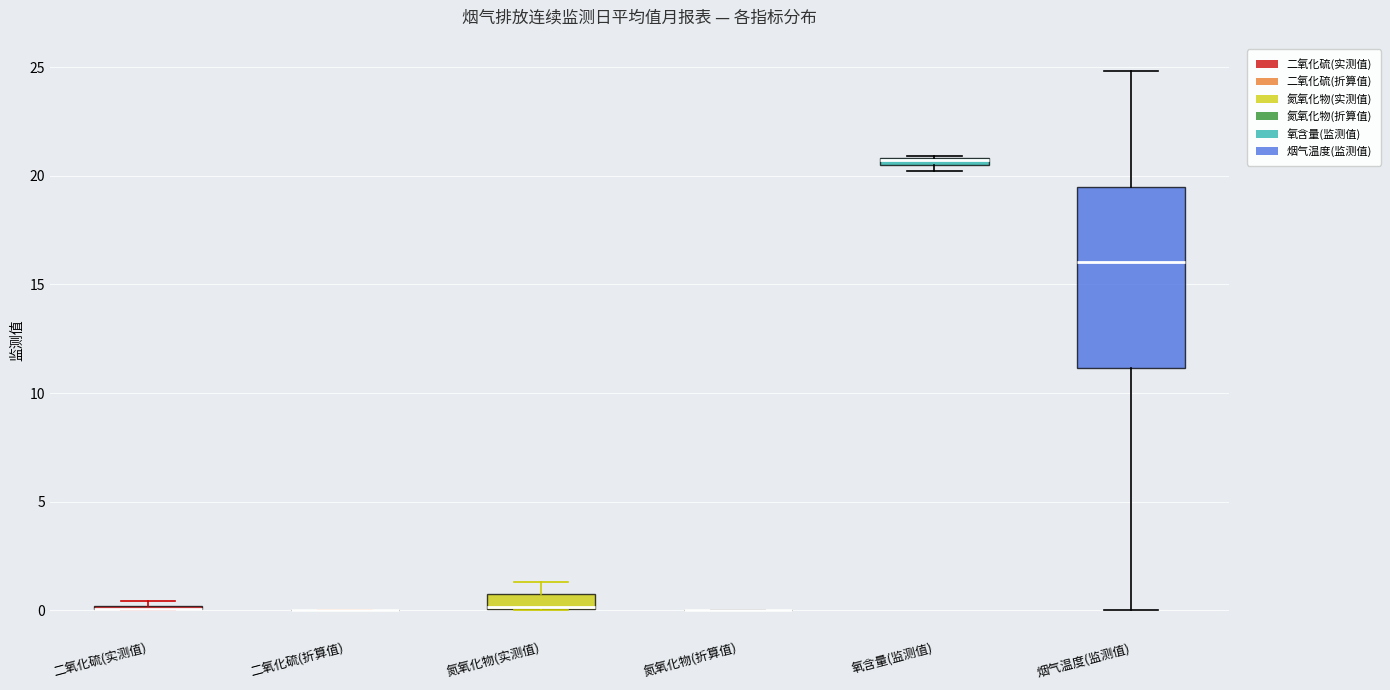

Where is the upper edge of the box for 氮氧化物(实测值) on the y-axis? The values are not printed on the chart, so give them approximately, as read against the axis.

1.0